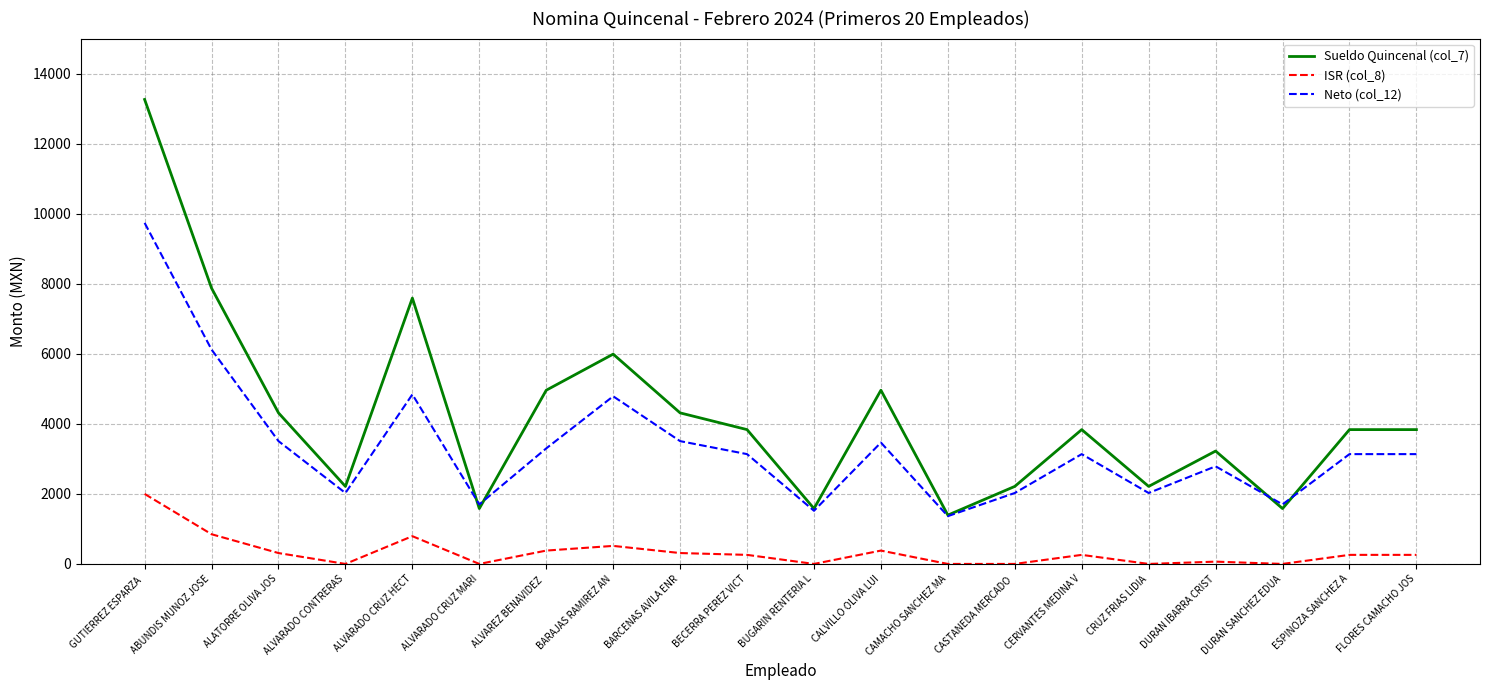

Which category has the lowest value in the Neto (col_12) series?

CAMACHO SANCHEZ MA